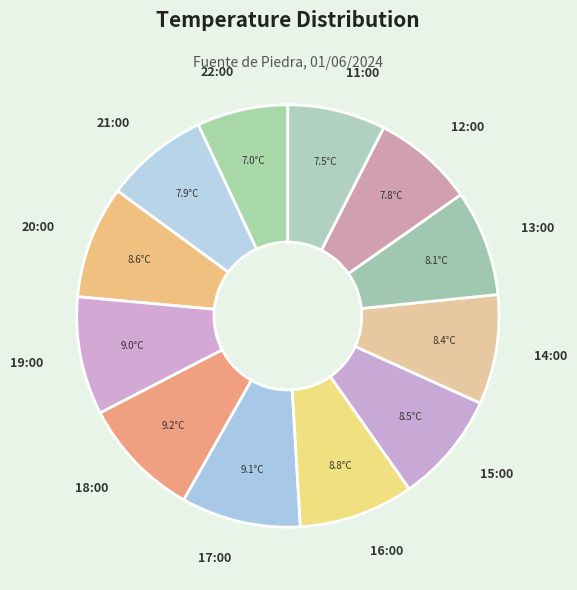

What is the smallest slice in the pie chart?

22:00